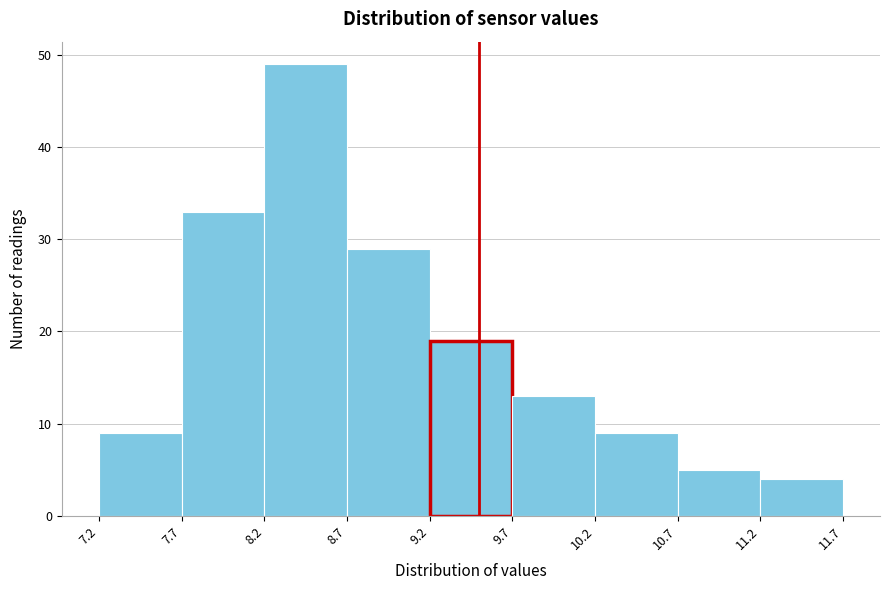

Over which range of the x-axis is the bar tallest?

8.2 to 8.7